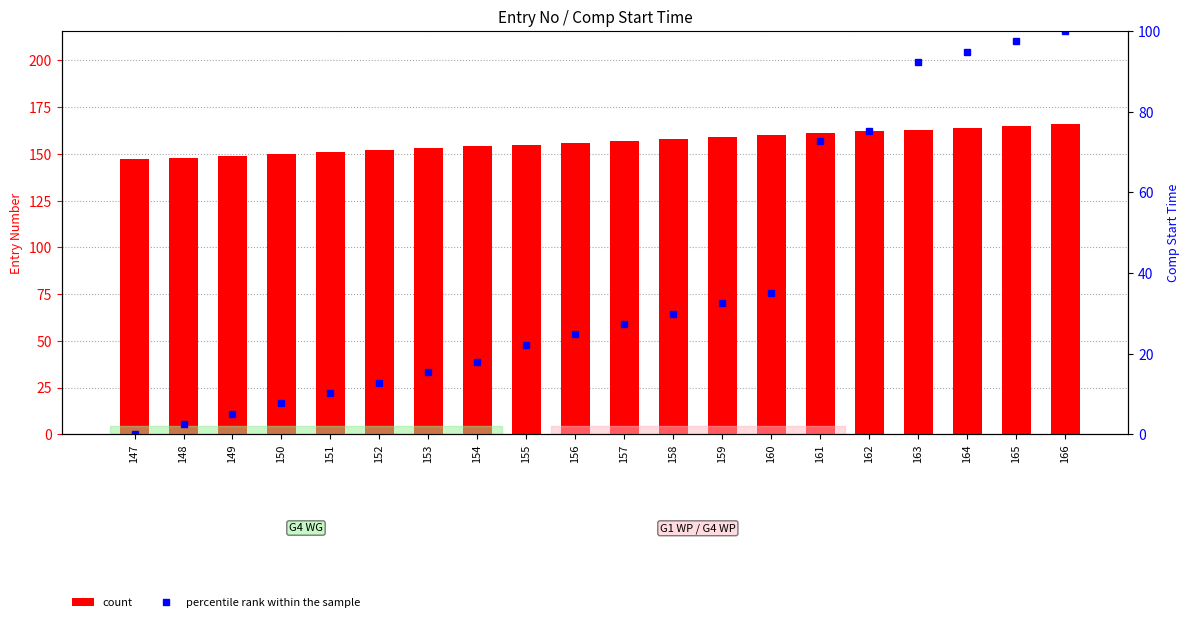

What is the value of the count bar at the 4th from the left?

150.0